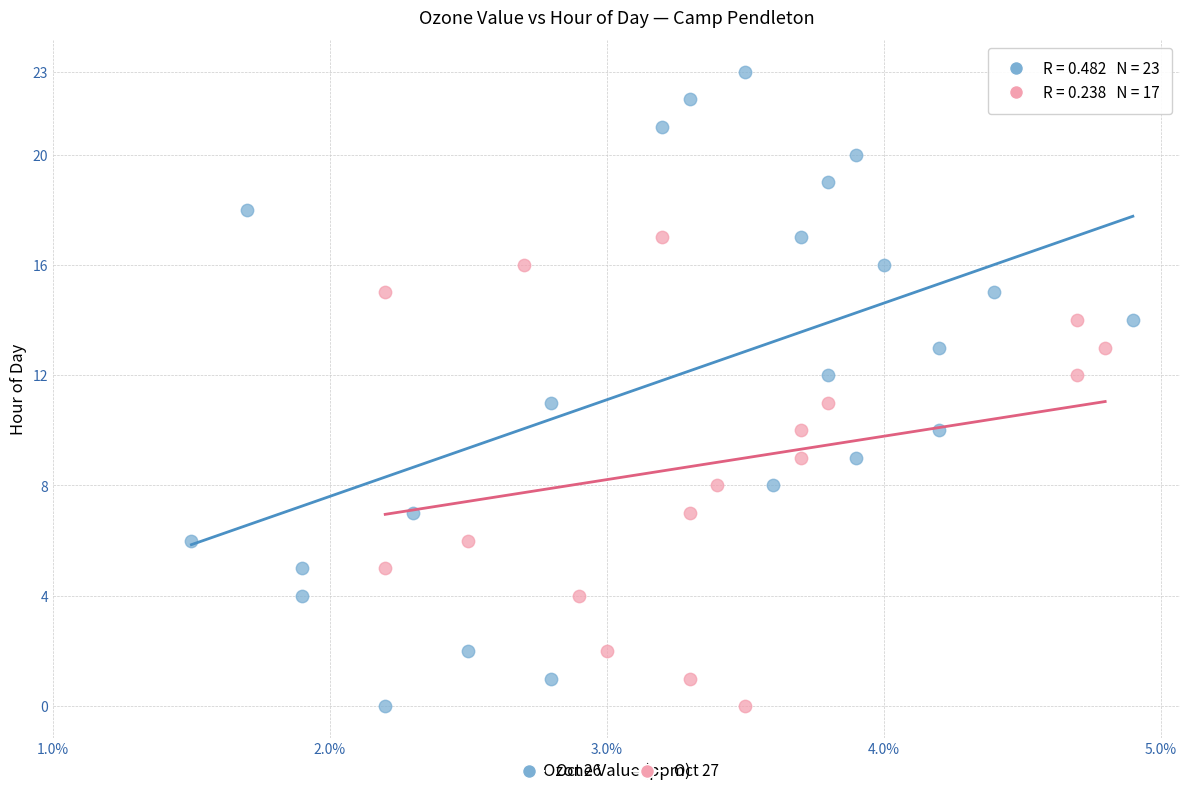

Which series has the largest Y range (max minus min)?

Oct 26